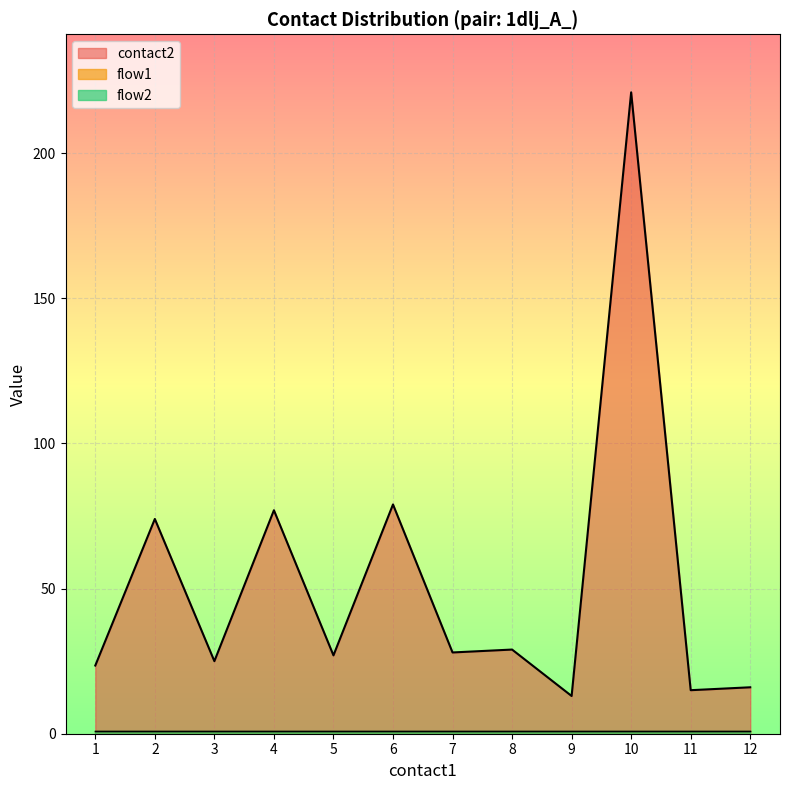

What is the sum of the flow1 values at 8 and 5?

2